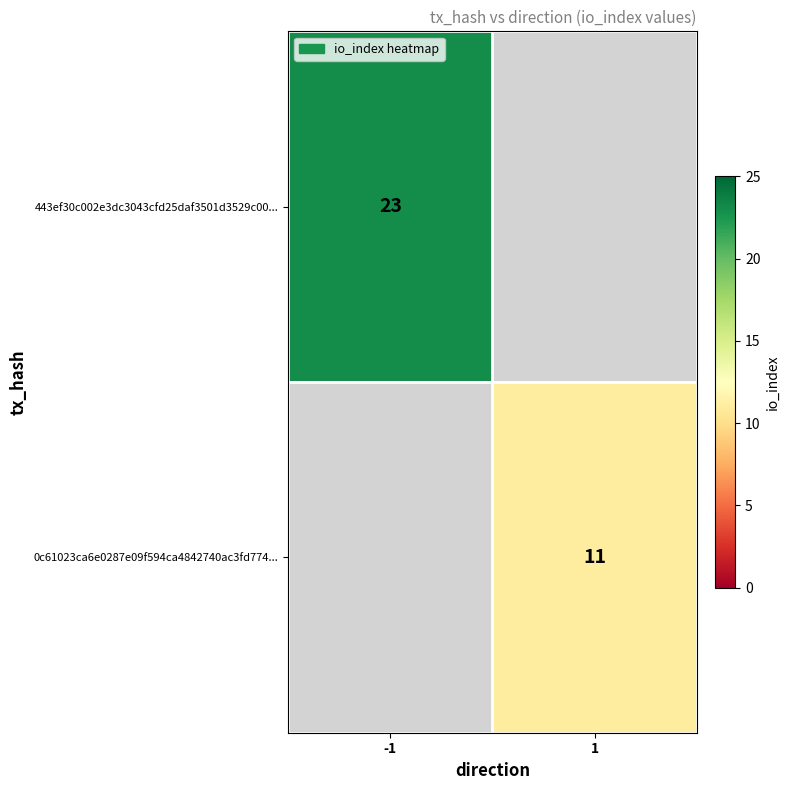

Is it true that 443ef30c002e3dc3043cfd25daf3501d3529c00... equals 8 at -1?

False